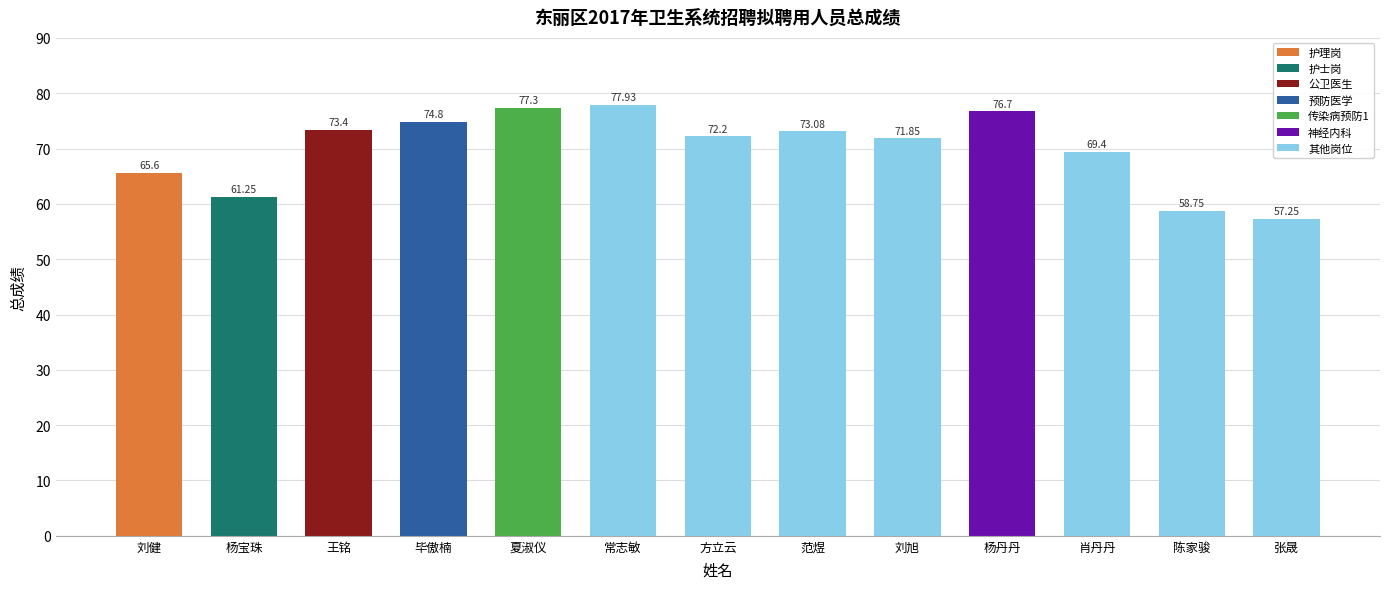

True or false: the data shows 77.9 at 常志敏.

True